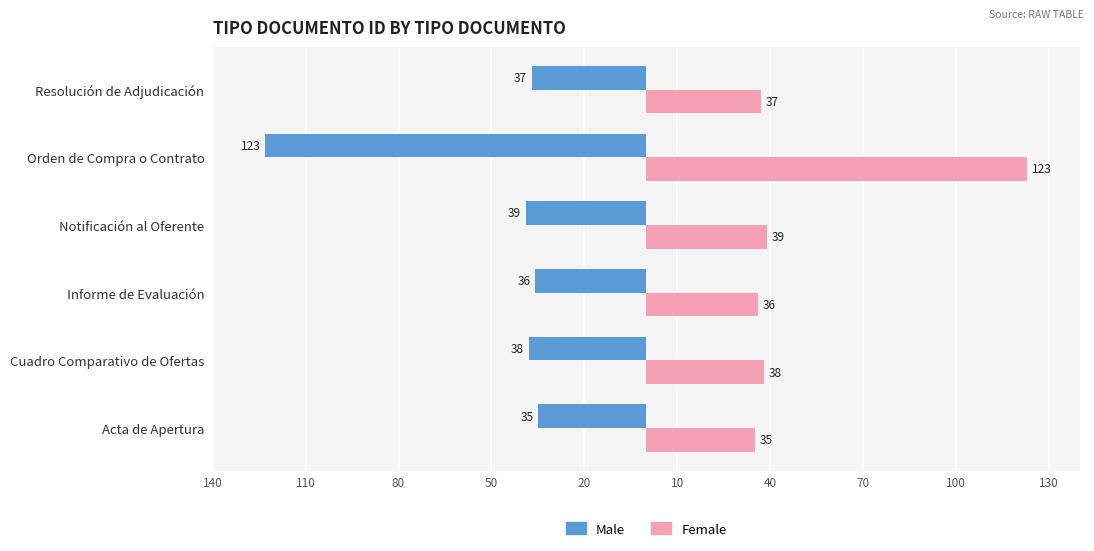

What are all the series names shown in the legend?

Male, Female